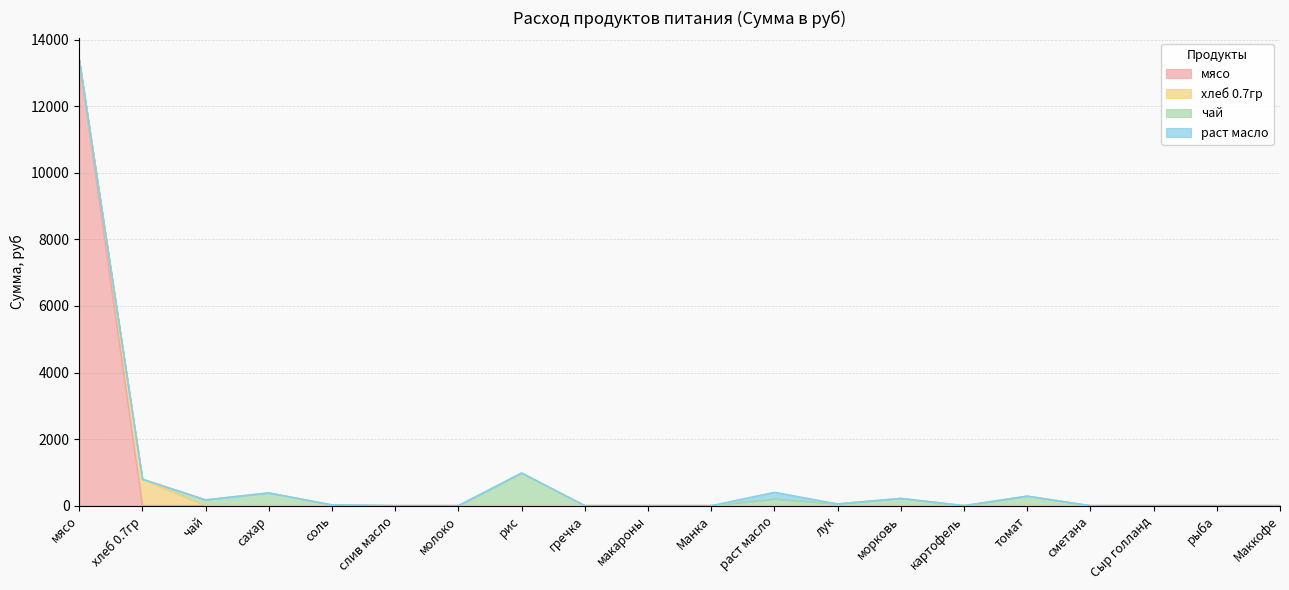

Where is чай nearest to the value 490?

сахар